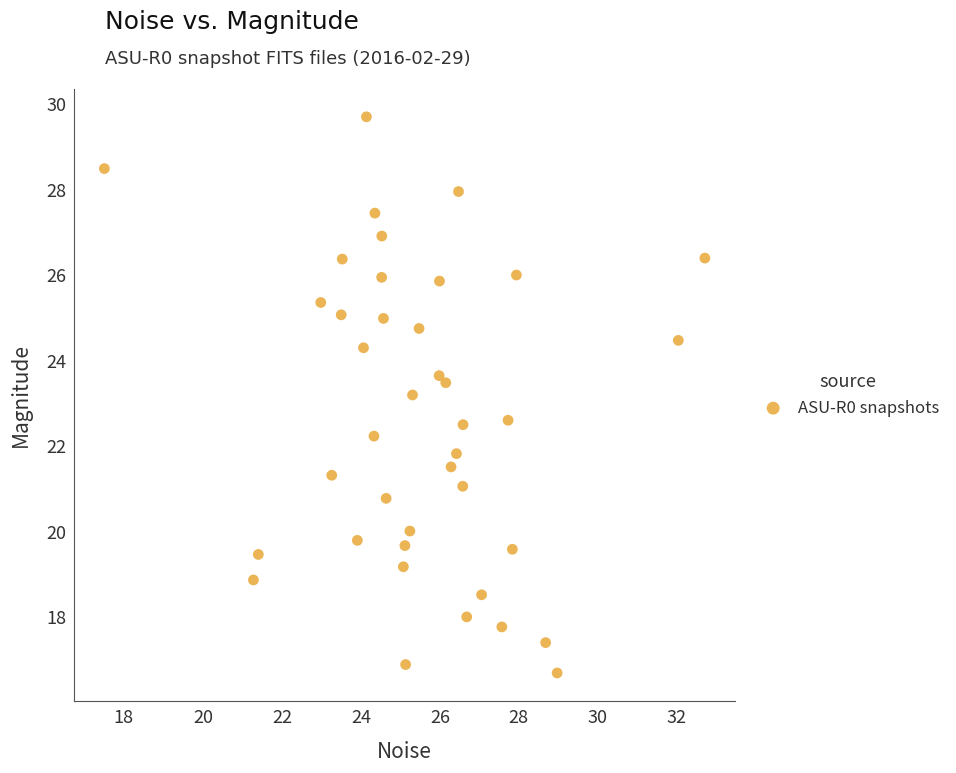

What is the range of X values (max minus min)?

15.2